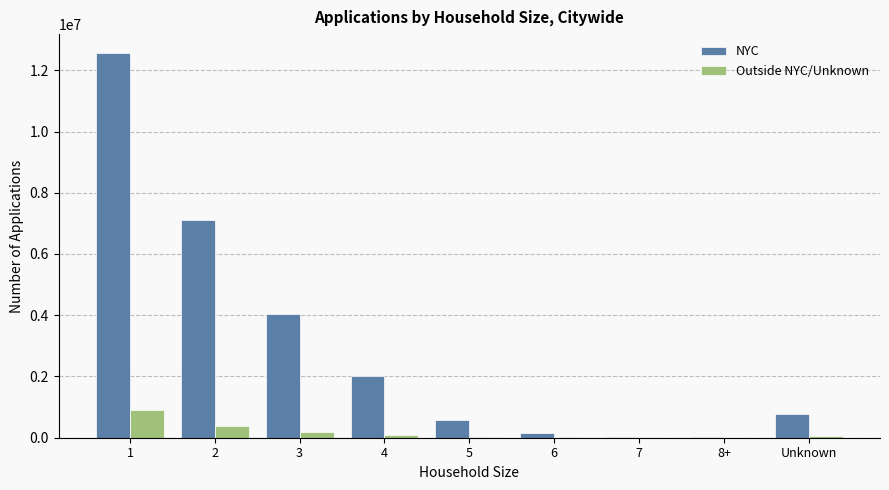

What is the maximum value for NYC?

12553229